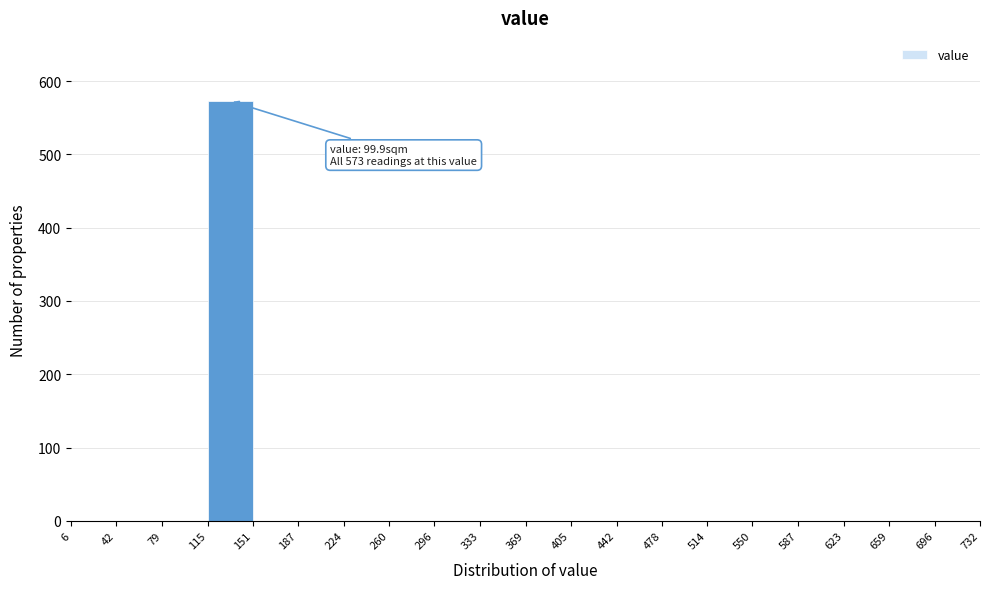

Which range on the x-axis has the tallest bar?

115 to 151